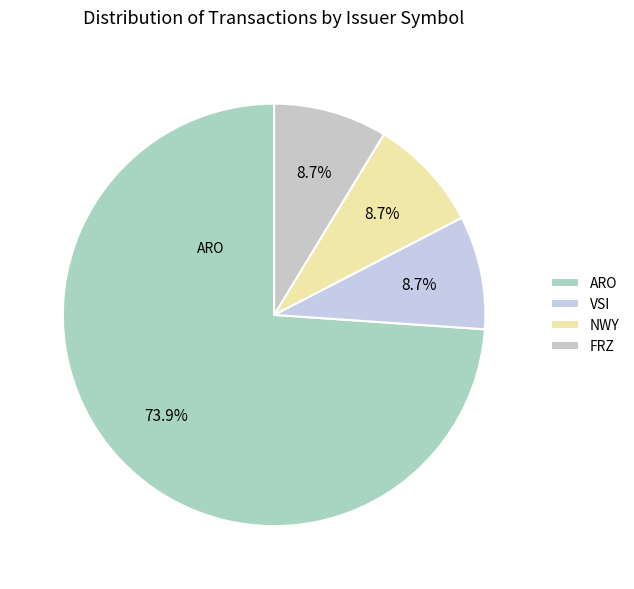

How many segments does this pie chart have?

4